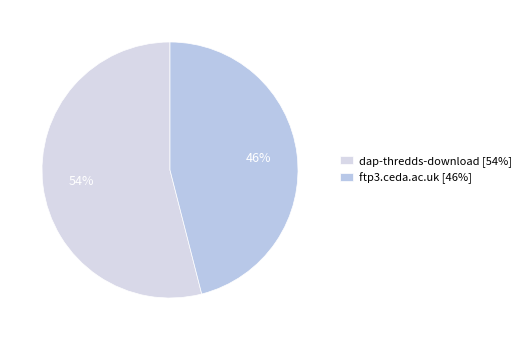

What is the majority slice?

dap-thredds-download